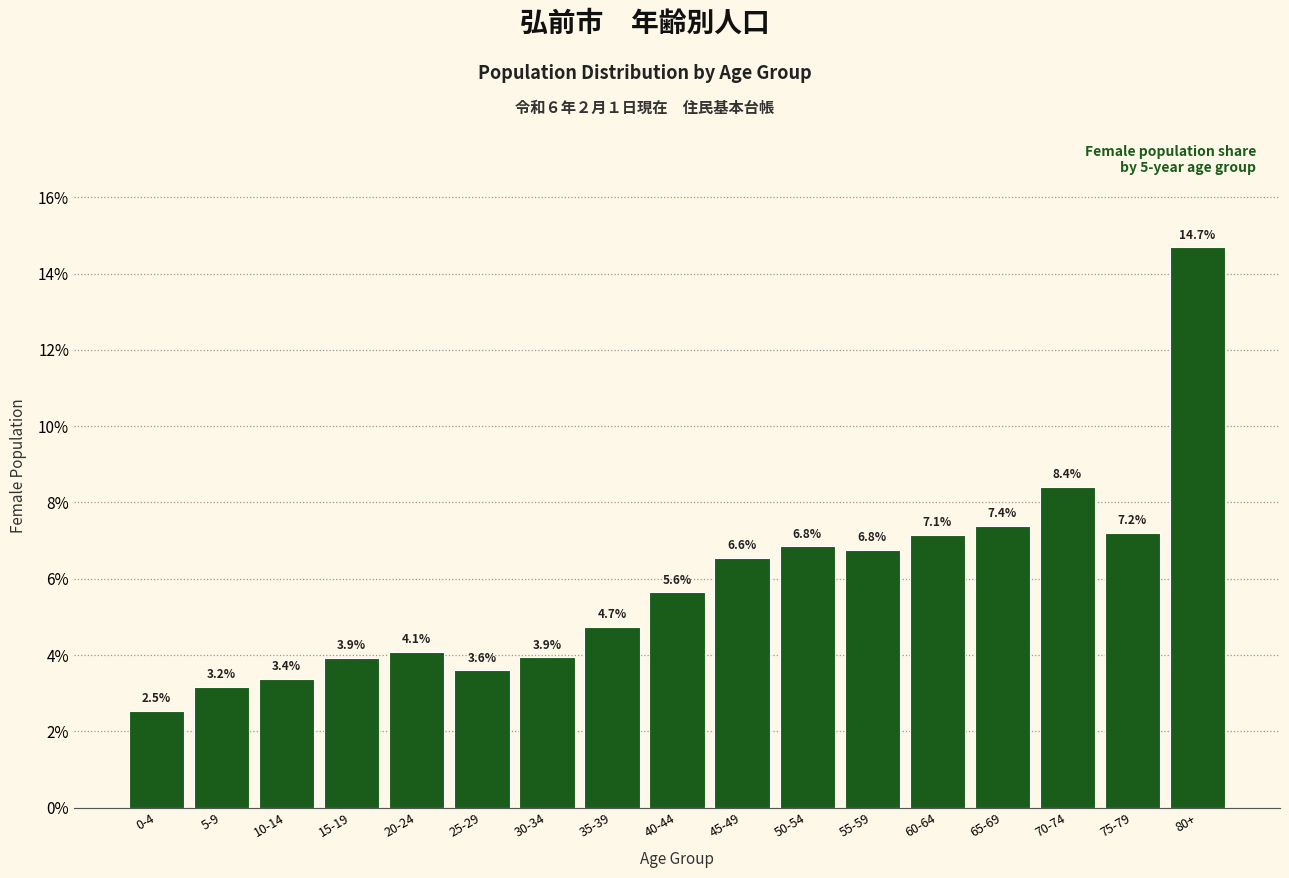

Reading left to right, extract all data points from this chart.

2.5	3.2	3.4	3.9	4.1	3.6	3.9	4.7	5.6	6.6	6.8	6.8	7.1	7.4	8.4	7.2	14.7